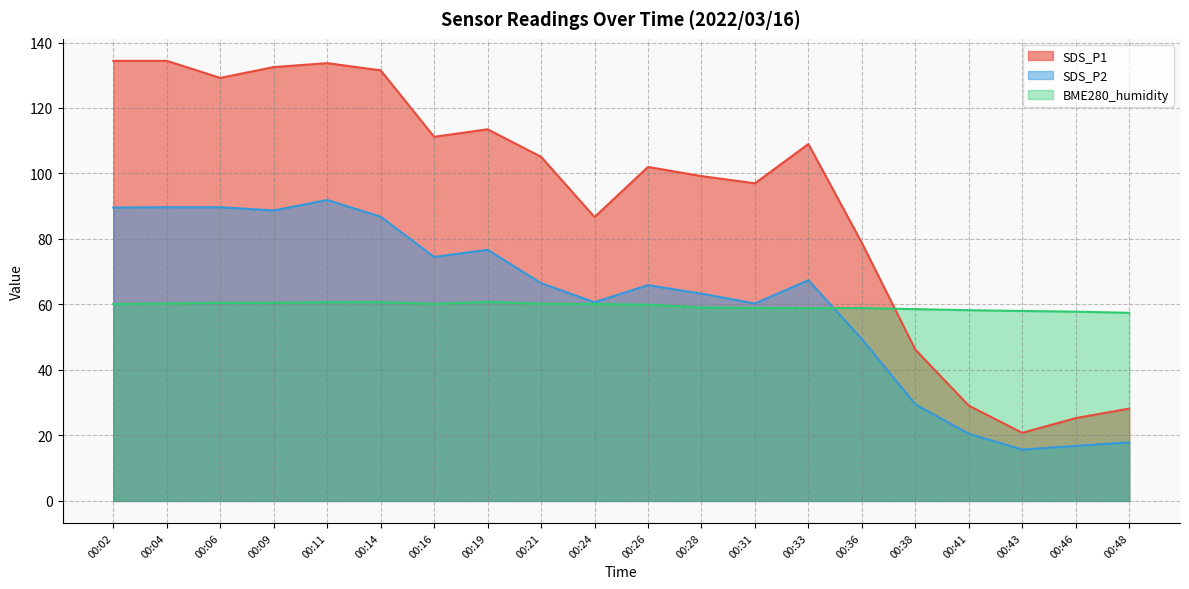

What is the value of the SDS_P1 point at the 14th from the left?

109.0